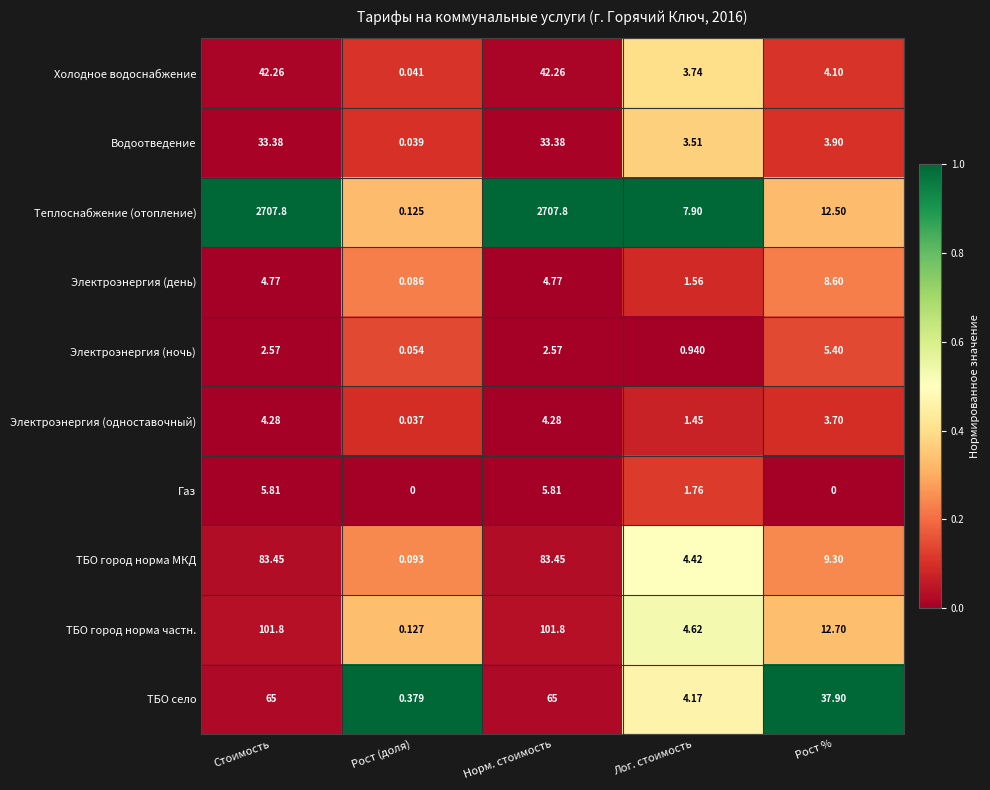

Rank the series by their maximum value, from highest to lowest.

Теплоснабжение (отопление), ТБО город норма частн., ТБО город норма МКД, ТБО село, Холодное водоснабжение, Водоотведение, Электроэнергия (день), Газ, Электроэнергия (ночь), Электроэнергия (одноставочный)